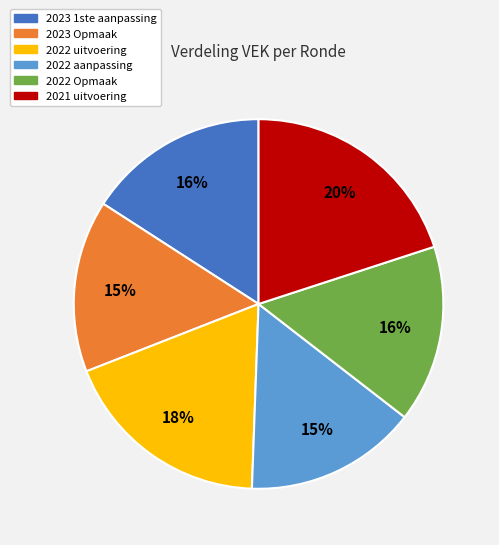

Is there a majority slice in this chart?

No